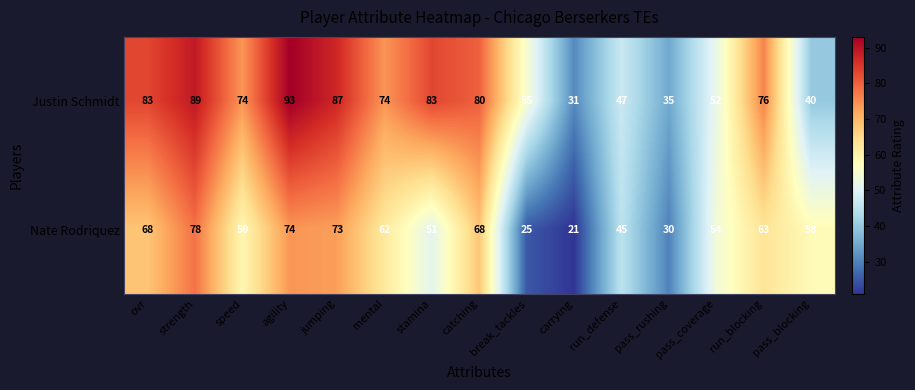

What value does the Justin Schmidt series have at ovr, to the nearest 10?

80